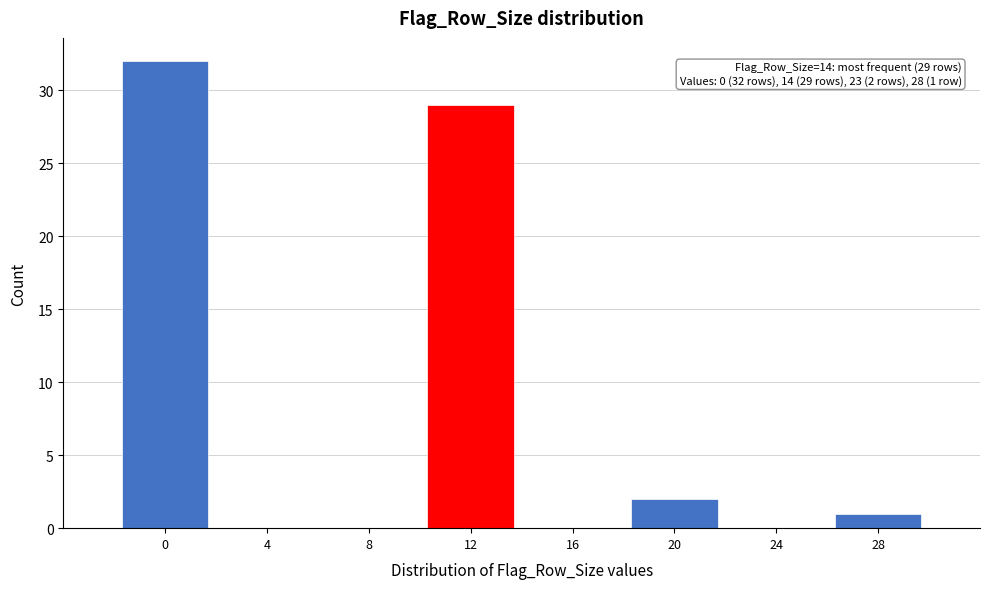

Reading right to left, transcribe all the data shown in this chart.

28=1	24=0	20=2	16=0	12=29	8=0	4=0	0=32